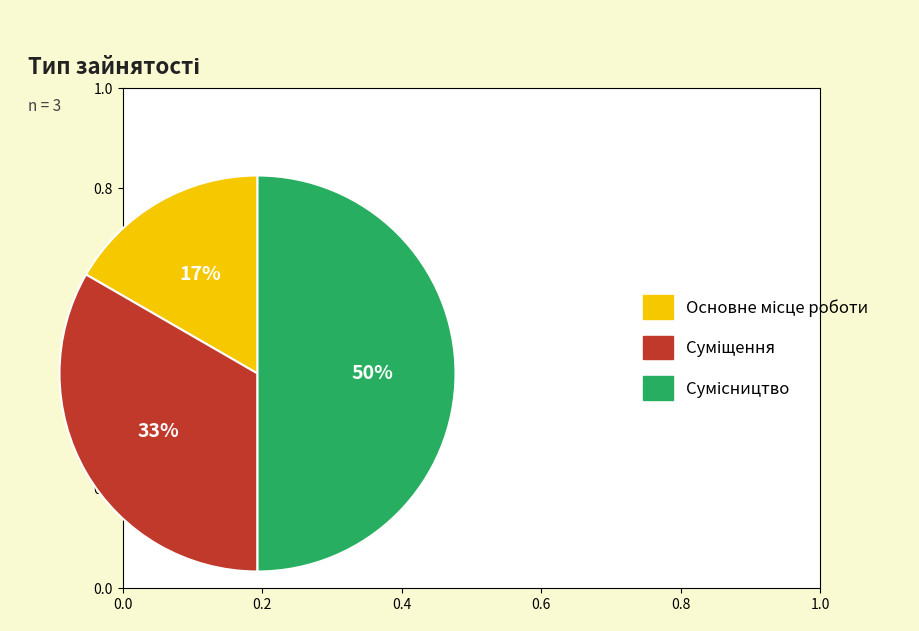

To the nearest percent, what is the difference between the largest and smallest slice percentages?

33%